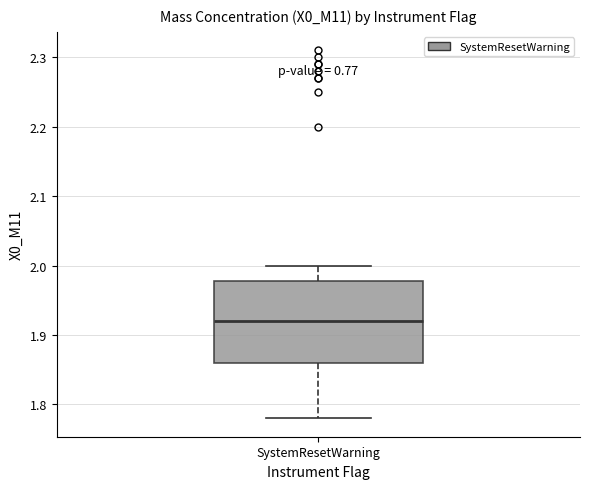

Where is the upper edge of the box for SystemResetWarning on the y-axis? The values are not printed on the chart, so give them approximately, as read against the axis.

1.98